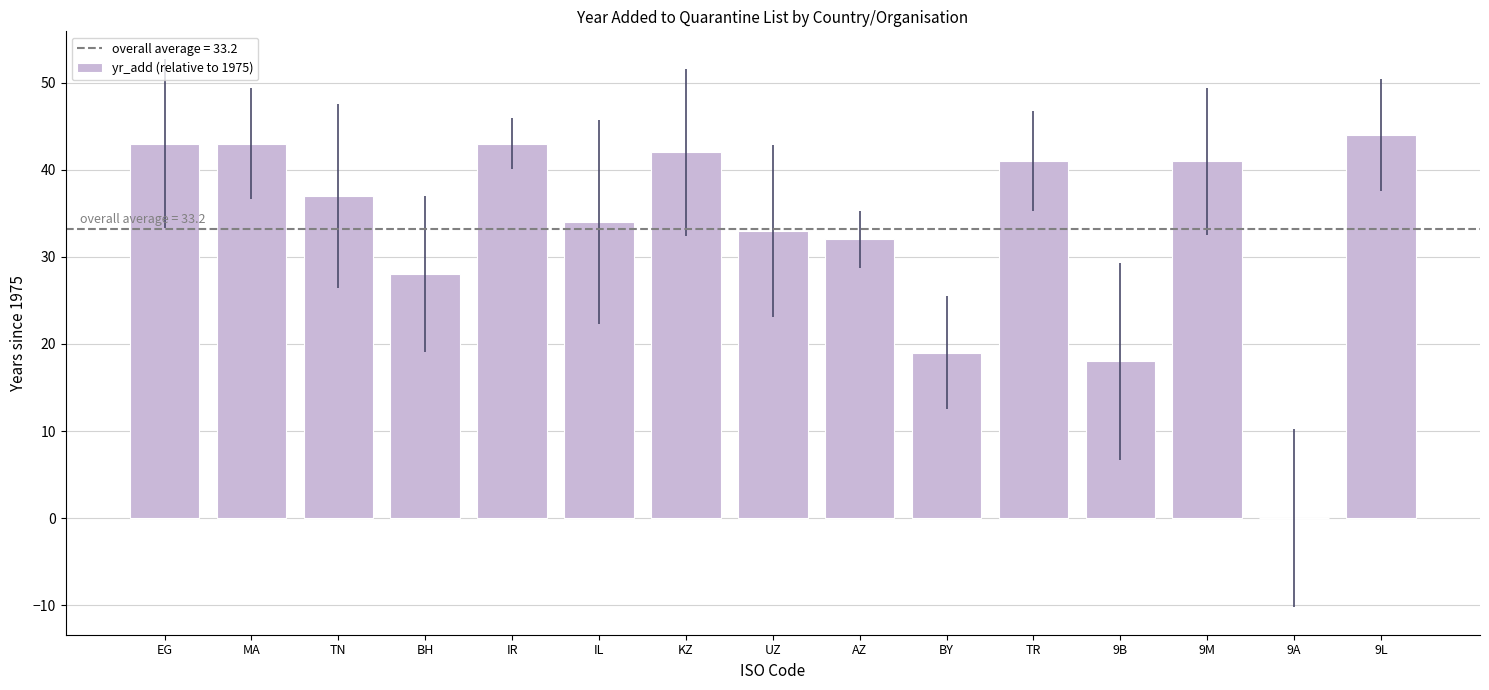

What is the maximum value shown in the chart?

44